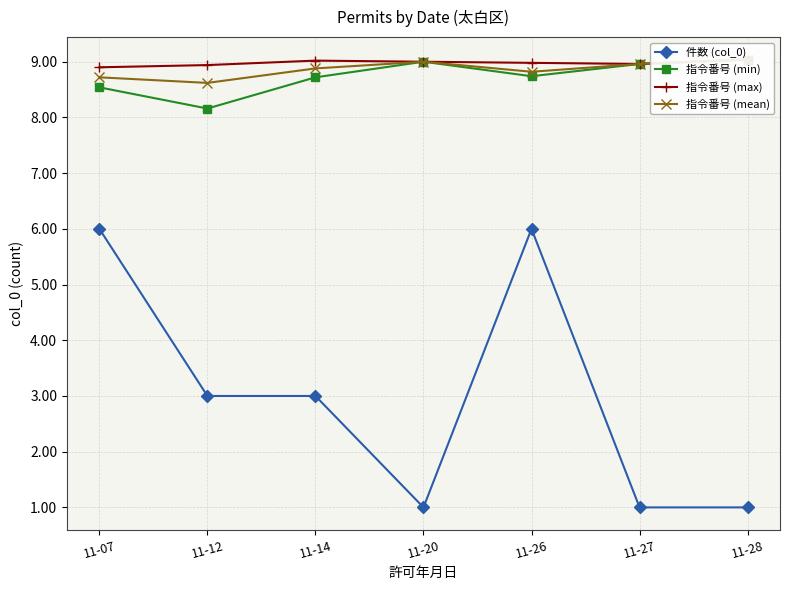

Reading left to right, transcribe all the data shown in this chart.

件数 (col_0): 11-07=6.0	11-12=3.0	11-14=3.0	11-20=1.0	11-26=6.0	11-27=1.0	11-28=1.0
指令番号 (min): 11-07=8.5	11-12=8.2	11-14=8.7	11-20=9.0	11-26=8.7	11-27=9.0	11-28=9.0
指令番号 (max): 11-07=8.9	11-12=8.9	11-14=9.0	11-20=9.0	11-26=9.0	11-27=9.0	11-28=9.0
指令番号 (mean): 11-07=8.7	11-12=8.6	11-14=8.9	11-20=9.0	11-26=8.8	11-27=9.0	11-28=9.0